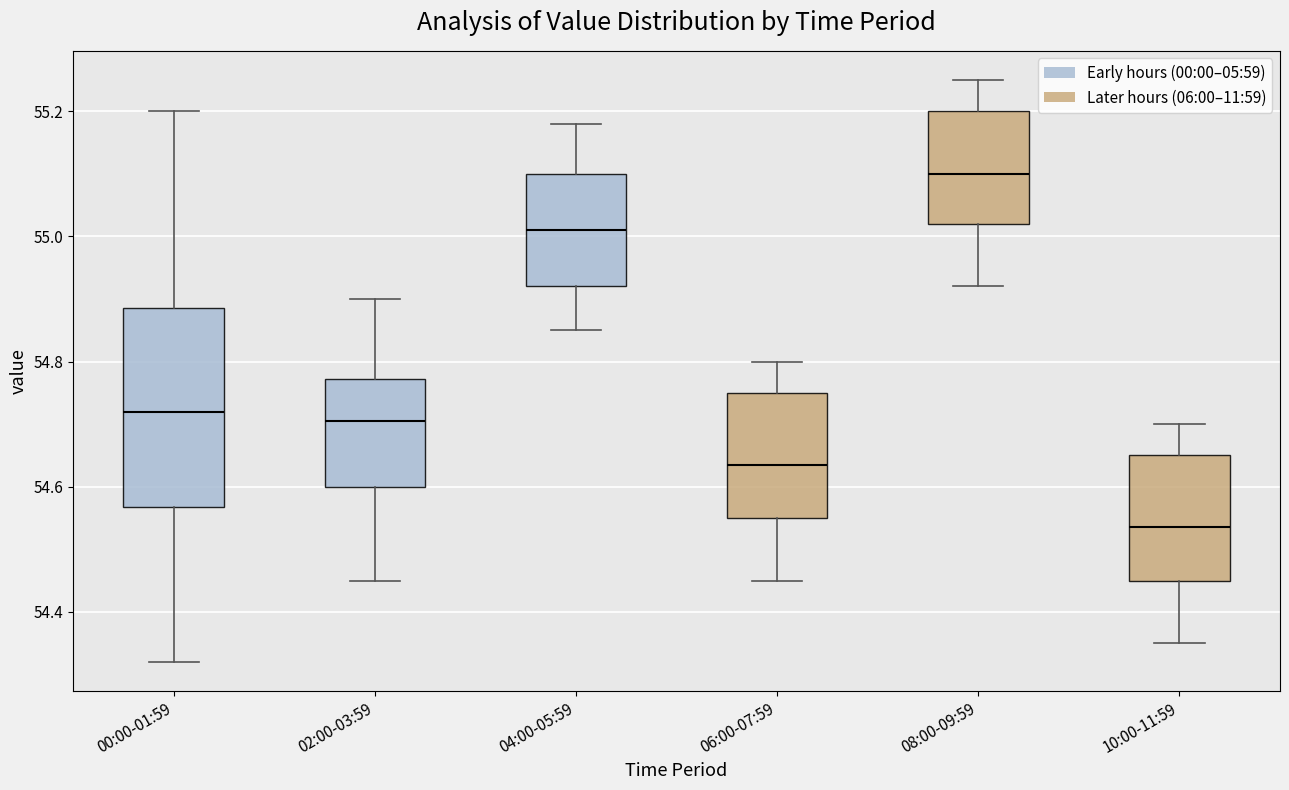

Which box has the lowest median line?

10:00-11:59